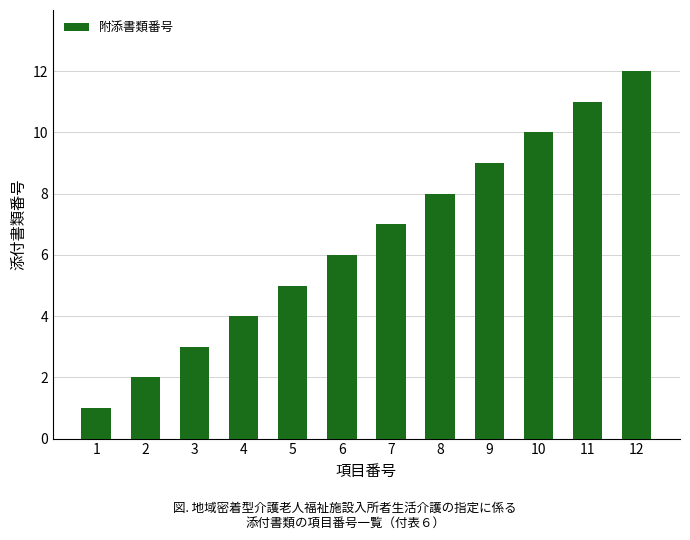

Rank the categories by value from highest to lowest.

12, 11, 10, 9, 8, 7, 6, 5, 4, 3, 2, 1